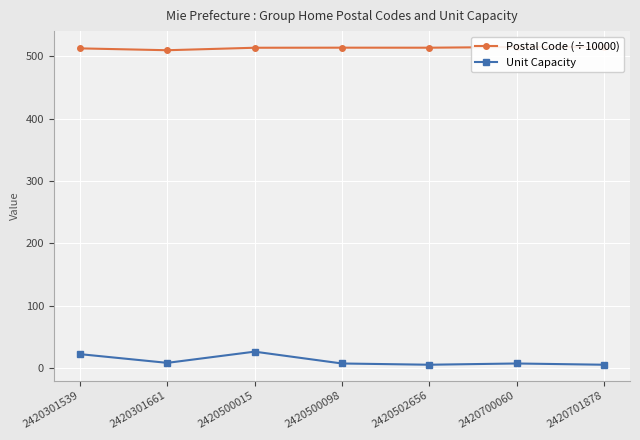

What is the sum of the Postal Code (÷10000) values at 2420500098 and 2420301661?

1024.1